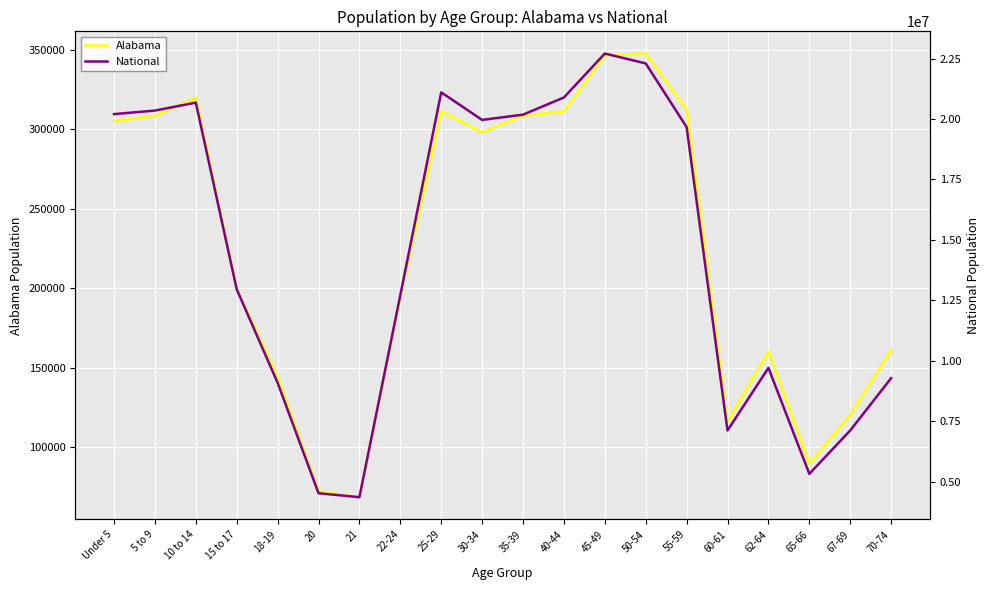

What are all the series names shown in the legend?

Alabama, National